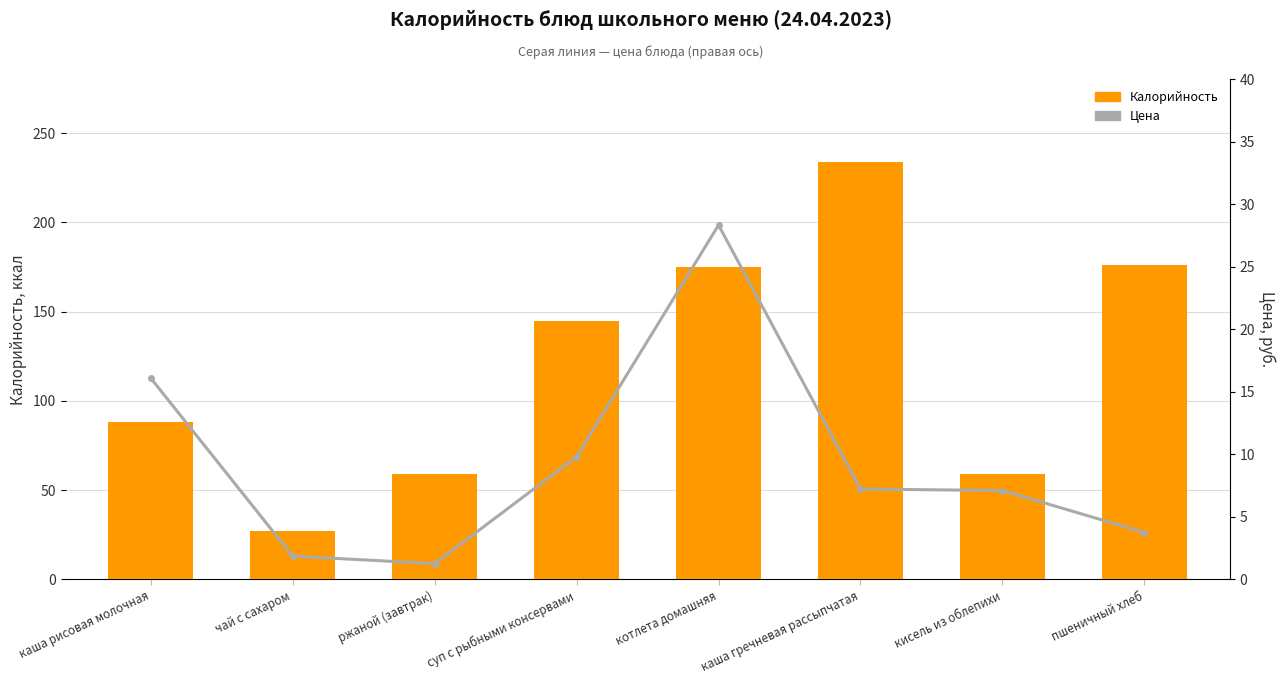

At which label is Калорийность closest to 130?

суп с рыбными консервами